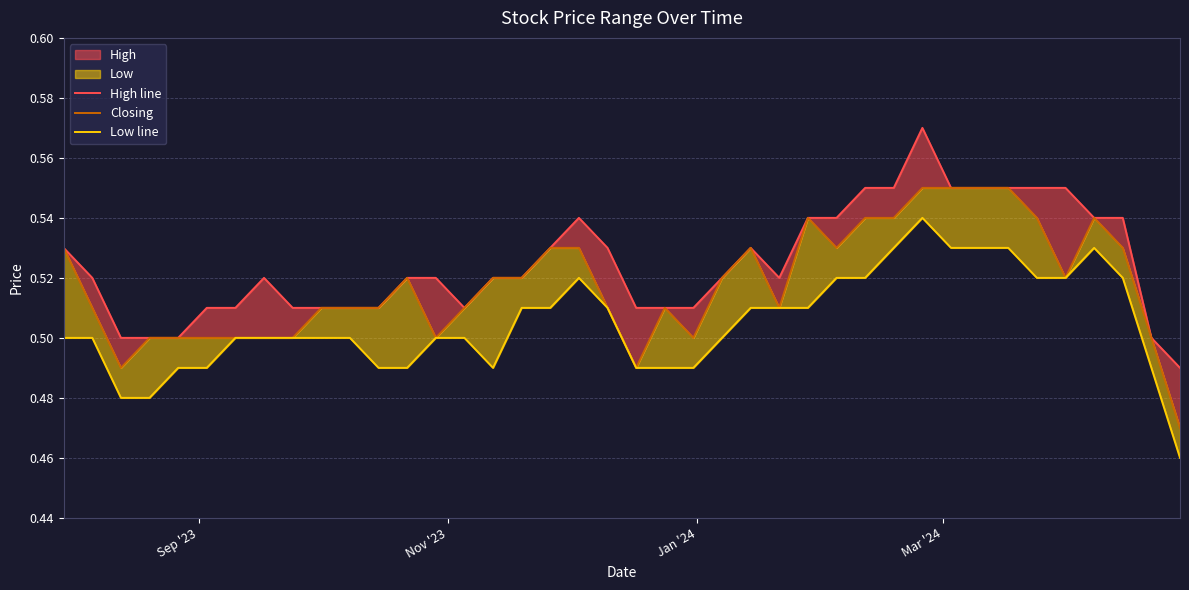

True or false: Low line and Closing cross at least once.

False